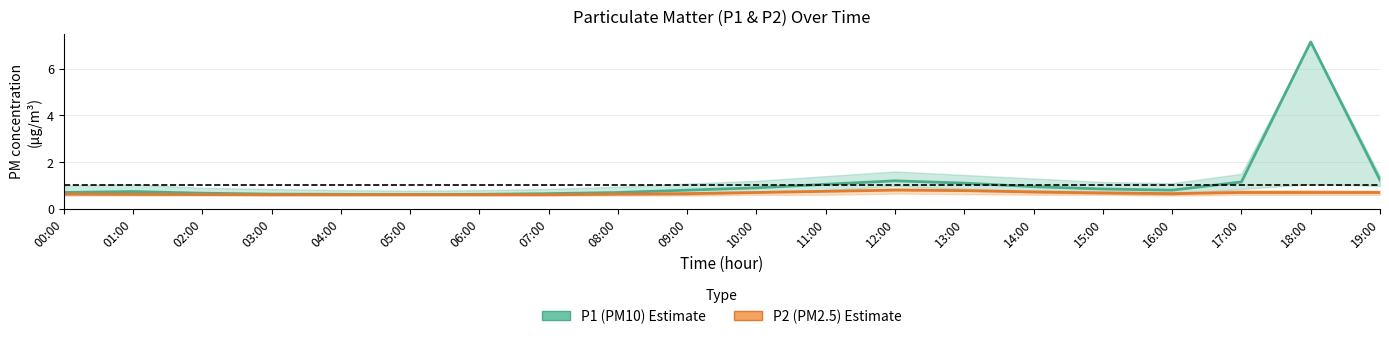

True or false: P1 (PM10) has a value of 1.1 at 13:00.

True